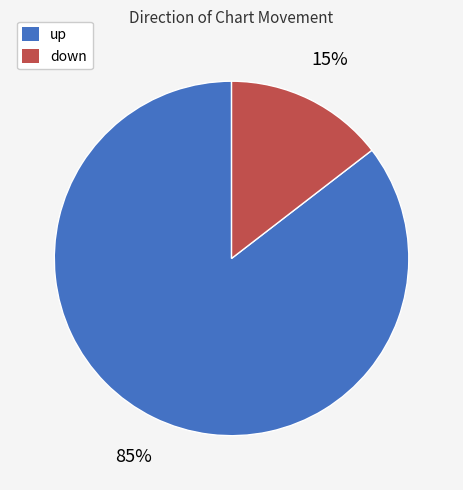

To the nearest percent, what percentage of the pie is up?

85%